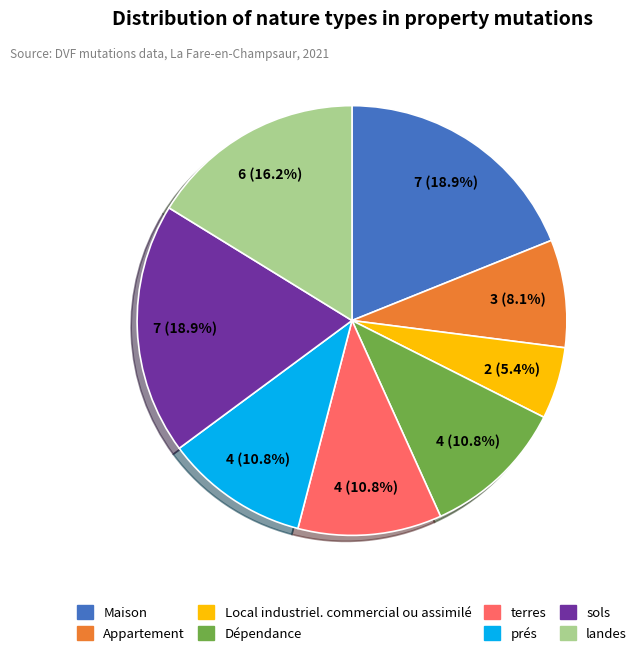

Is there a majority slice in this chart?

No